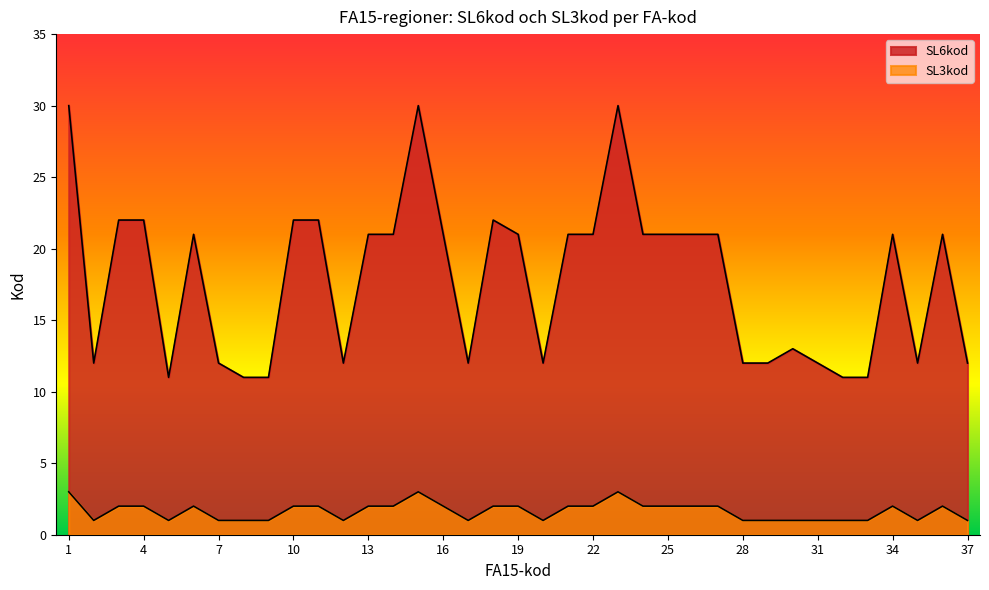

At which category does SL3kod reach its first local valley?

2